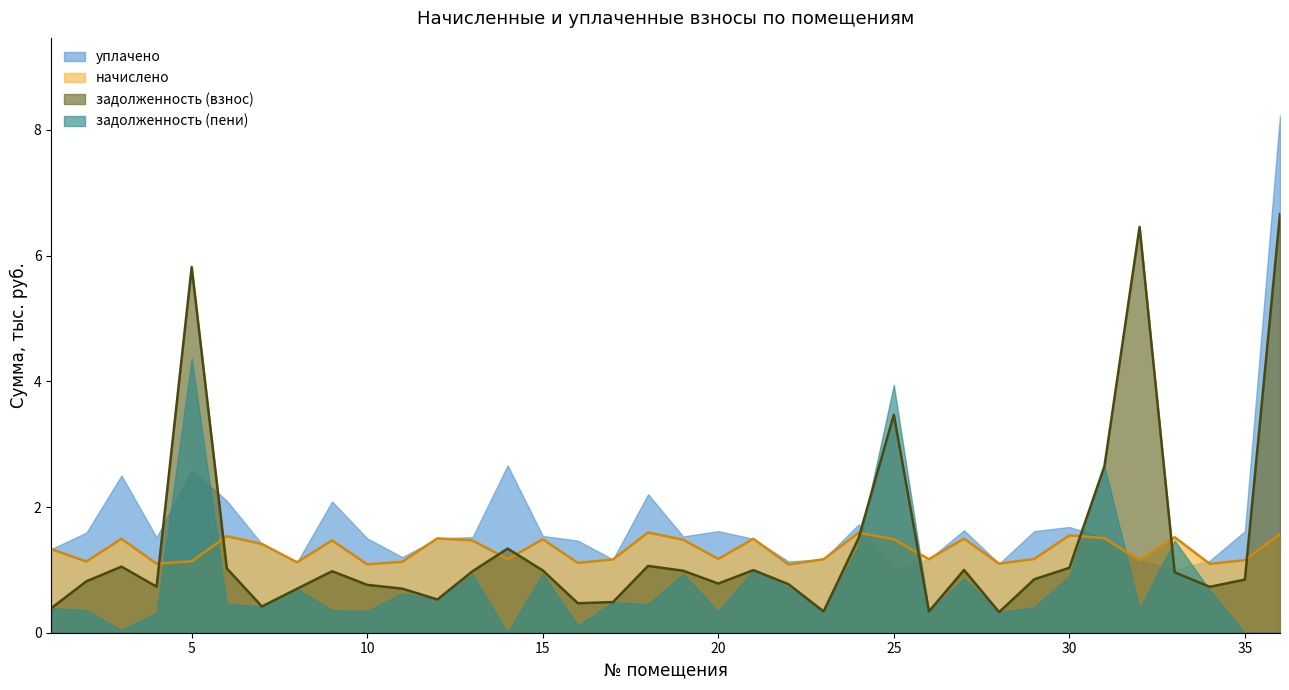

Which series ends up on top after the final intersection of задолженность (взнос) and начислено?

задолженность (взнос)